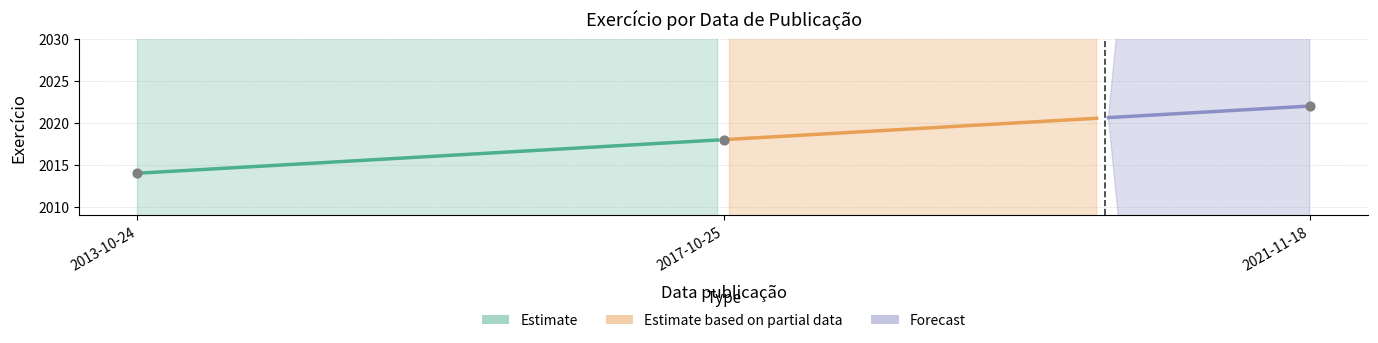

What is the change in value from 2013-10-24 to 2017-10-25?

+4